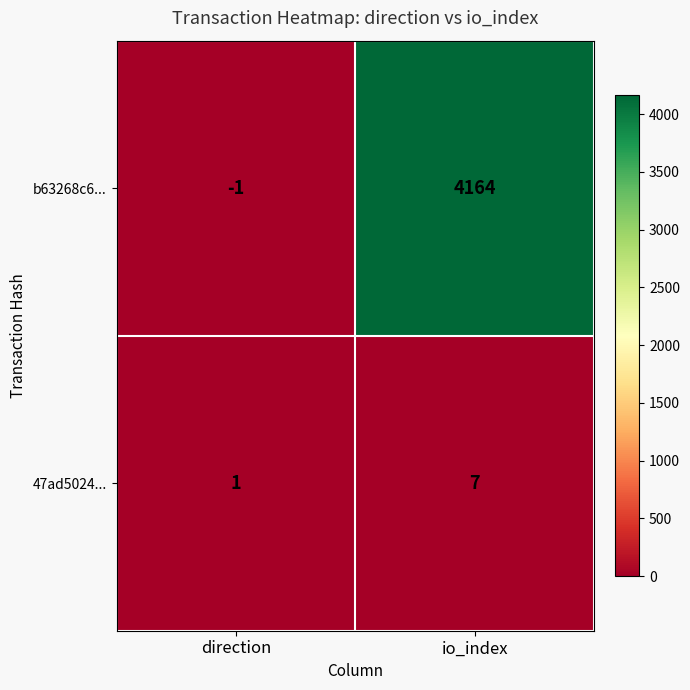

At which category is the sum across all series the highest?

io_index